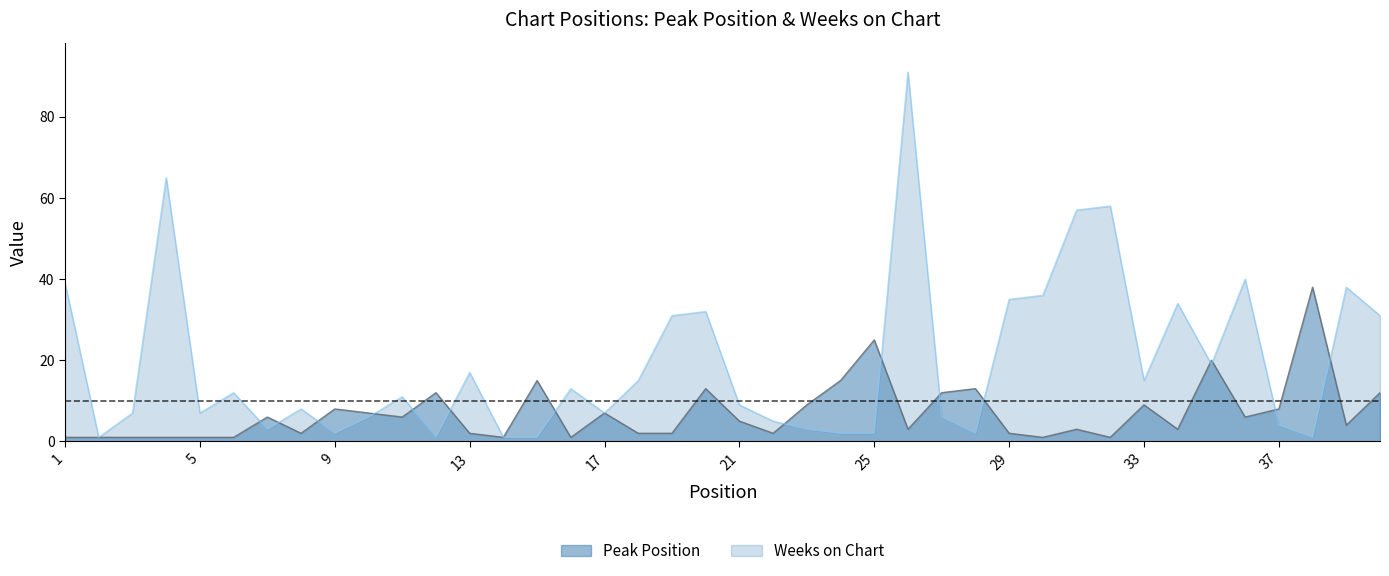

The value of Peak Position at 21 is 5. True or false?

True